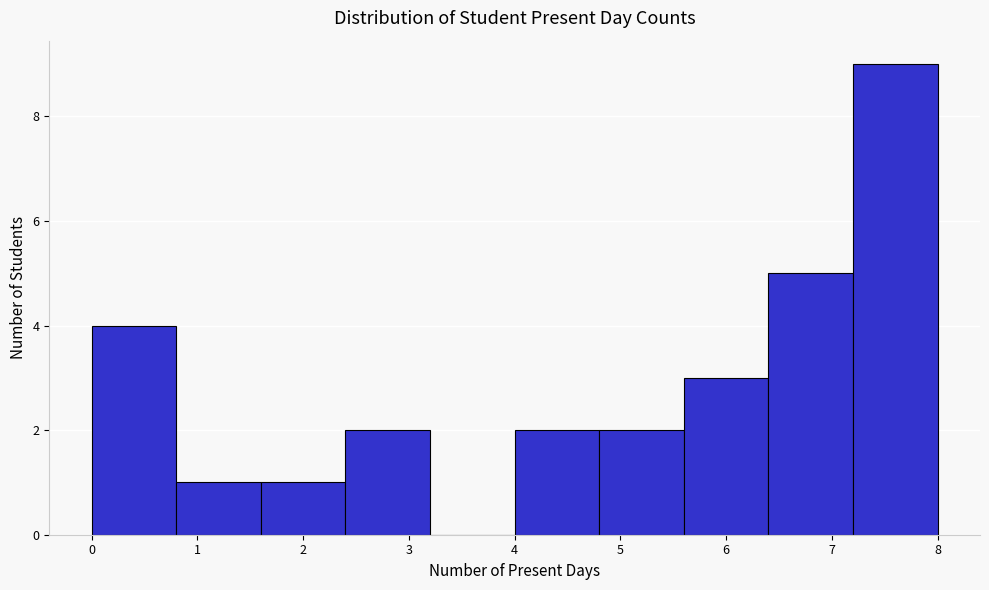

Reading left to right, list every bar in this chart as the range it spans on the x-axis followed by its height. The values are not printed on the chart, so give them approximately, as read against the axis.

0.0 to 0.8: 4
0.8 to 1.6: 1
1.6 to 2.4: 1
2.4 to 3.2: 2
3.2 to 4.0: 0
4.0 to 4.8: 2
4.8 to 5.6: 2
5.6 to 6.4: 3
6.4 to 7.2: 5
7.2 to 8.0: 9